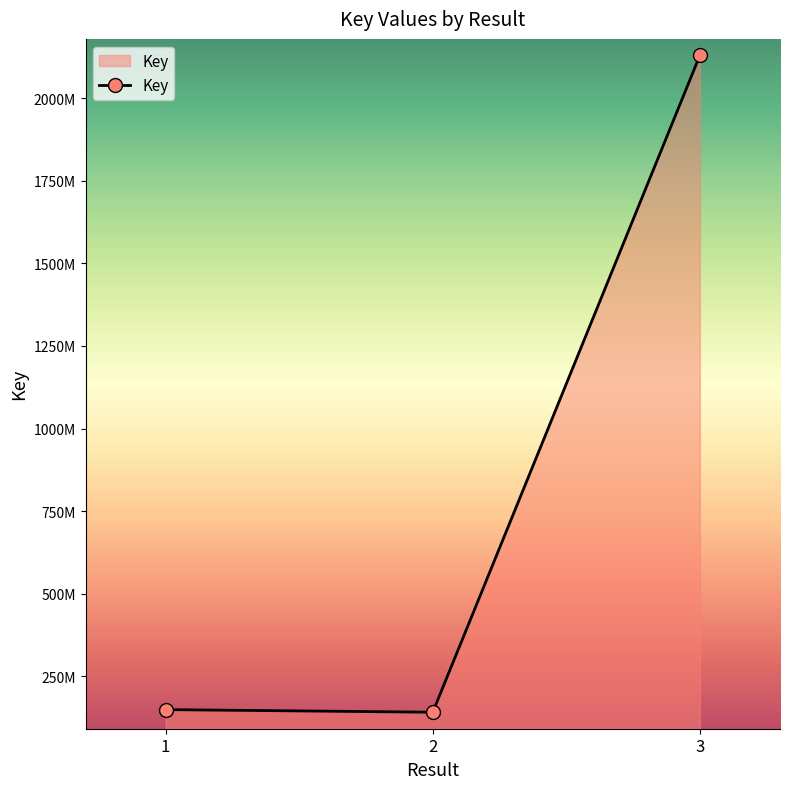

What is the value of the 3rd point from the left?

2130393798